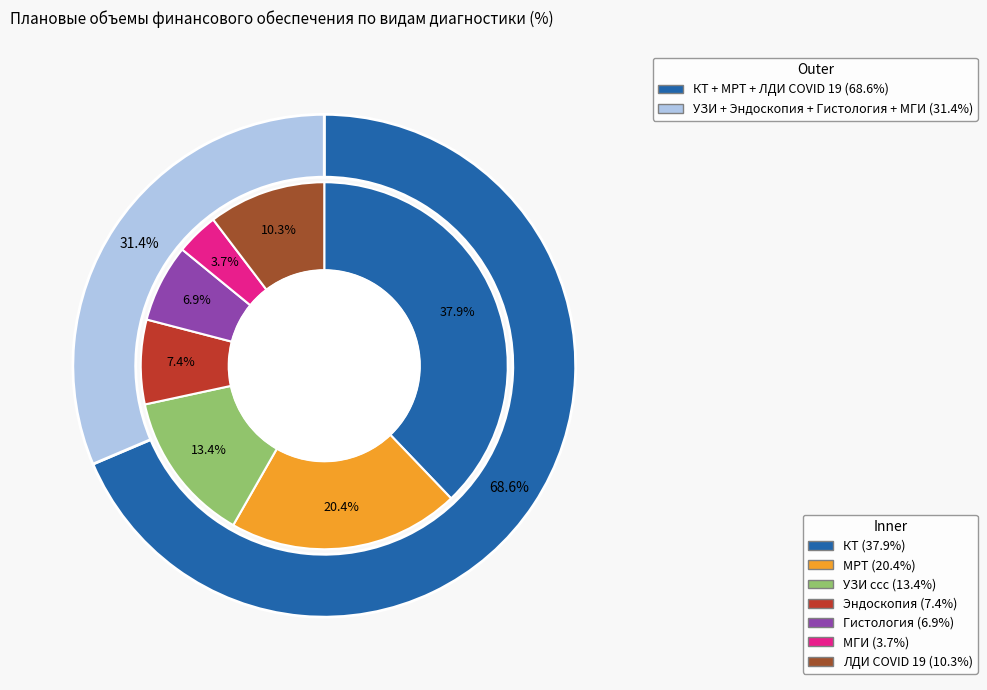

Does МГИ represent more than half of the total?

No